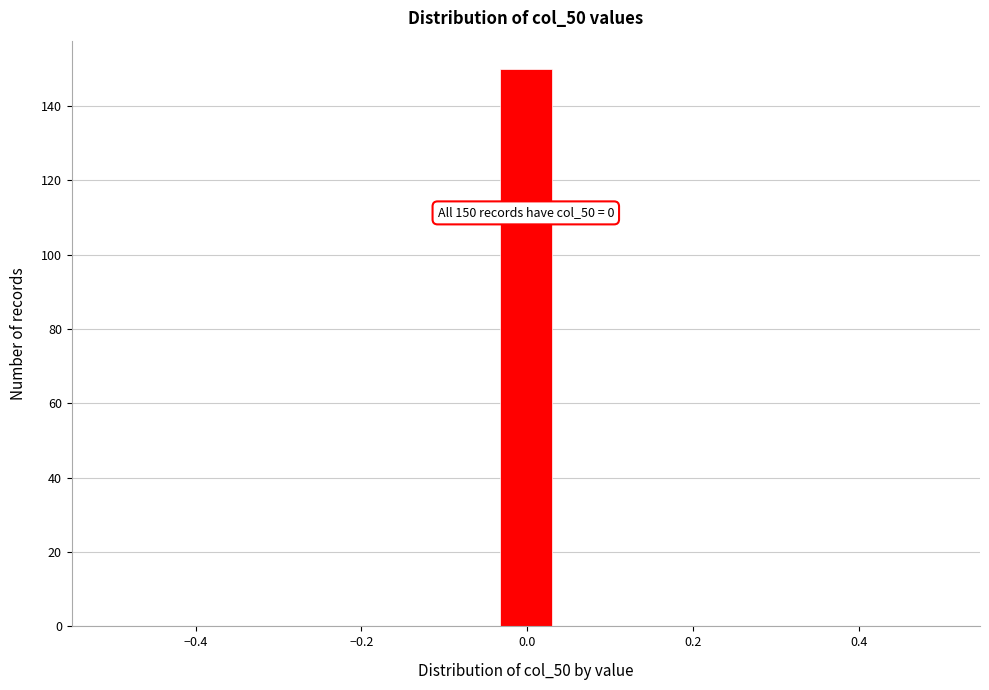

Around what value on the x-axis is the tallest bar? Give the approximate position of its centre, as read against the axis.

0.00